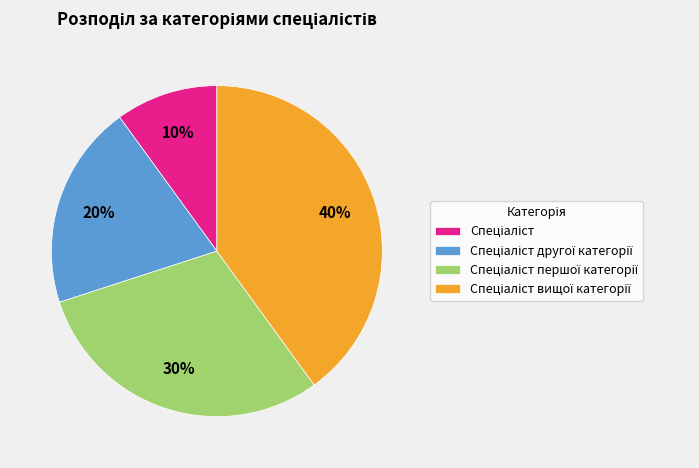

Is there a majority slice in this chart?

No